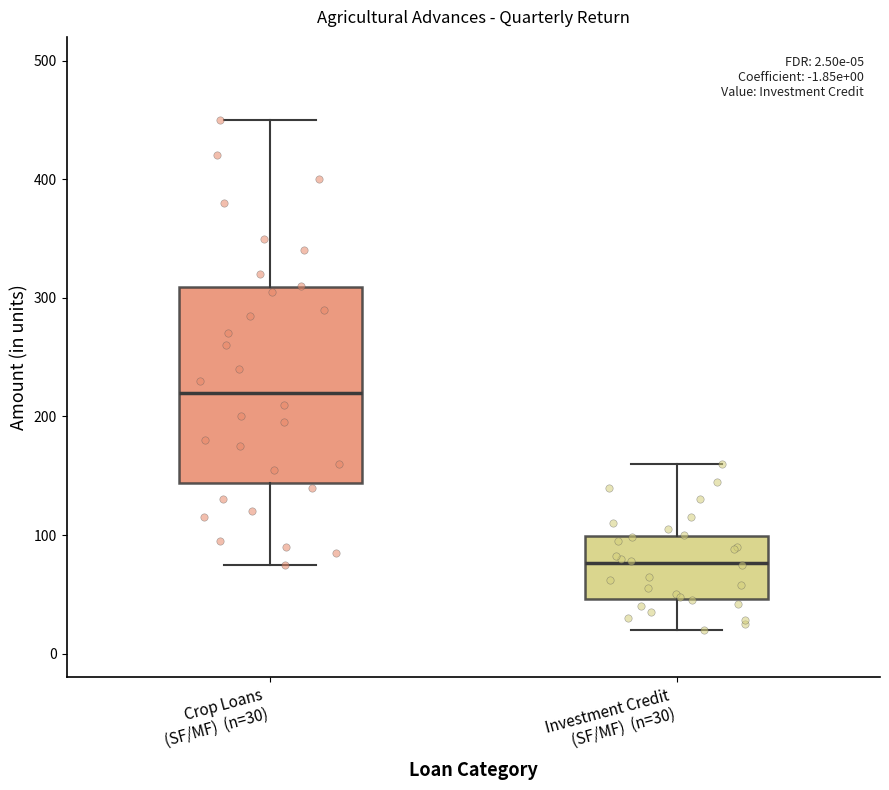

Comparing the boxes themselves (not the whiskers), which one is the tallest?

Crop Loans (SF/MF) (n=30)